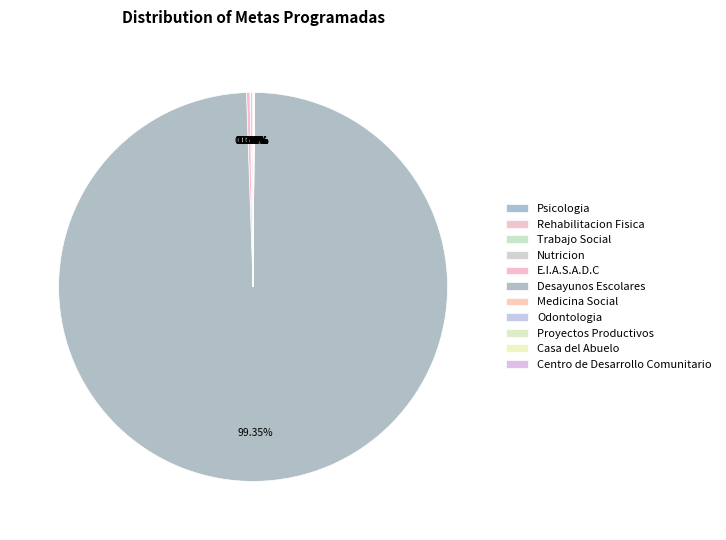

What is the smallest slice in the pie chart?

Proyectos Productivos